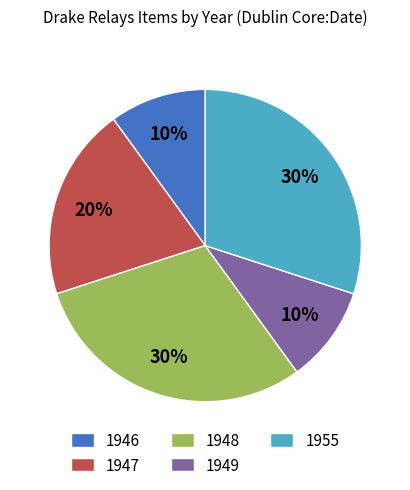

To the nearest percent, what is the average slice percentage?

20%